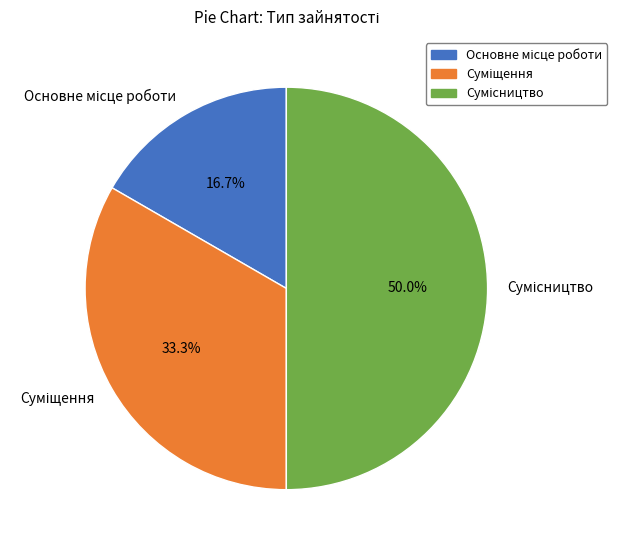

Which has a higher value, Основне місце роботи or Сумісництво?

Сумісництво